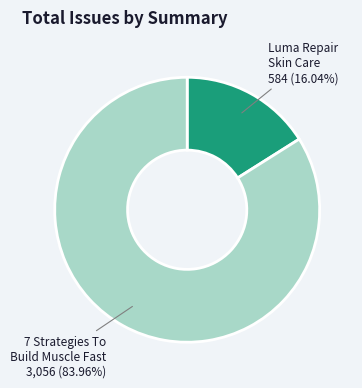

Does any single category account for the majority?

Yes